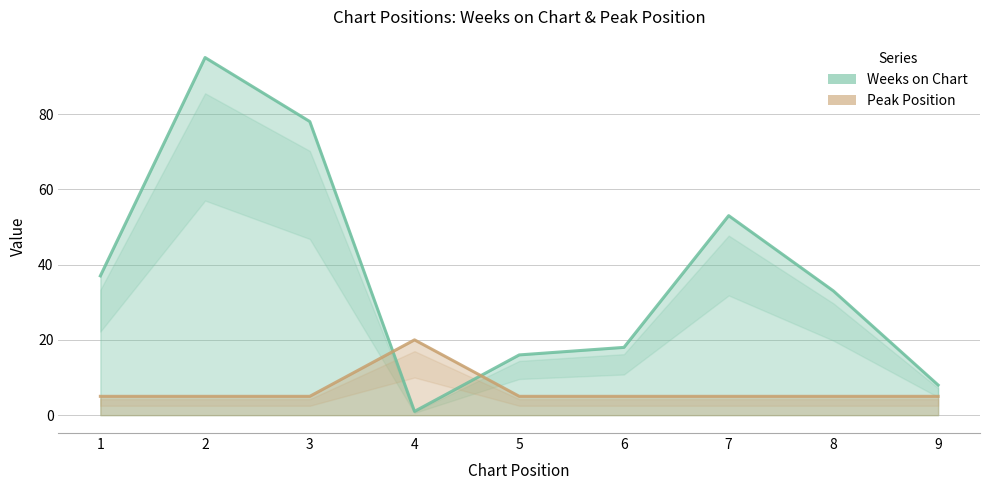

Reading left to right, list all the values displayed in this chart.

Weeks on Chart: 1=37	2=95	3=78	4=1	5=16	6=18	7=53	8=33	9=8
Peak Position: 1=5	2=5	3=5	4=20	5=5	6=5	7=5	8=5	9=5